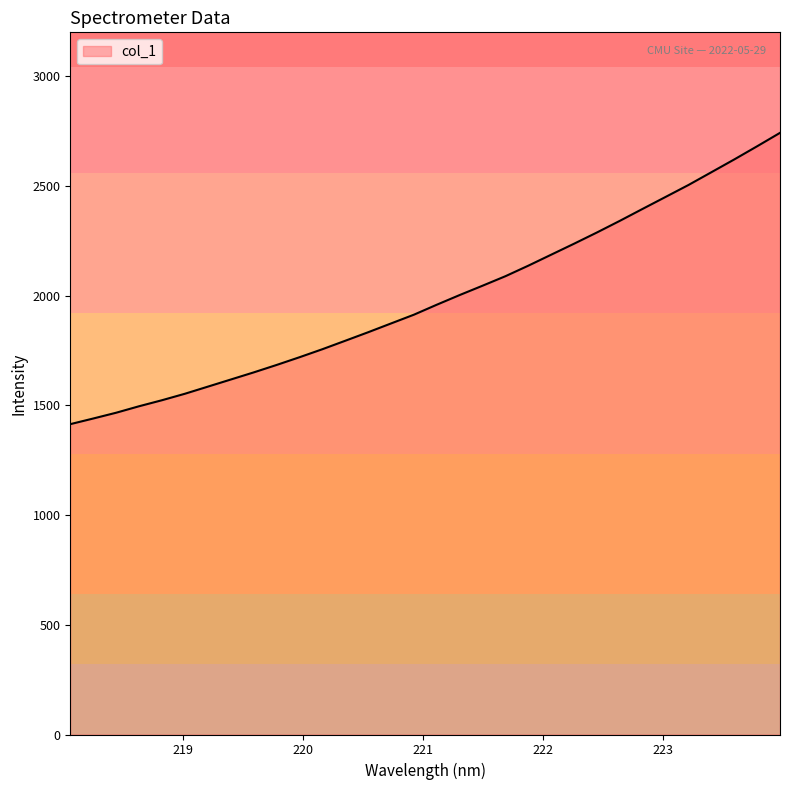

What is the difference between the maximum and minimum values?

1327.5